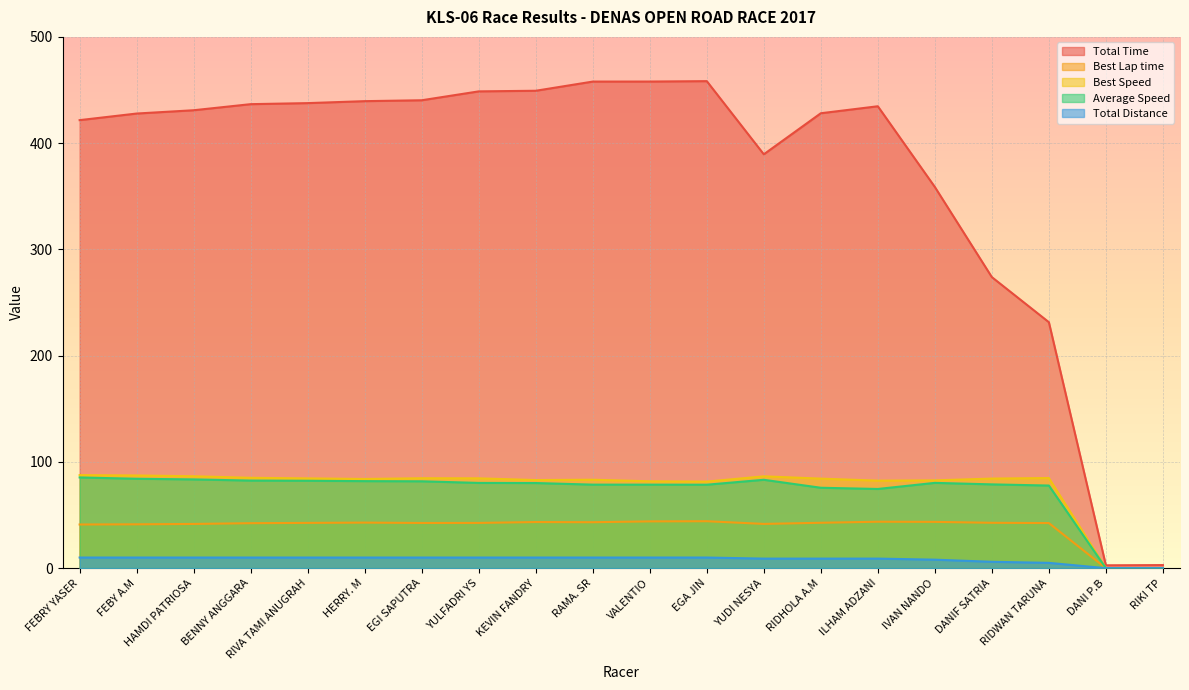

Which series changed the most between RIVA TAMI ANUGRAH and YUDI NESYA?

Total Time